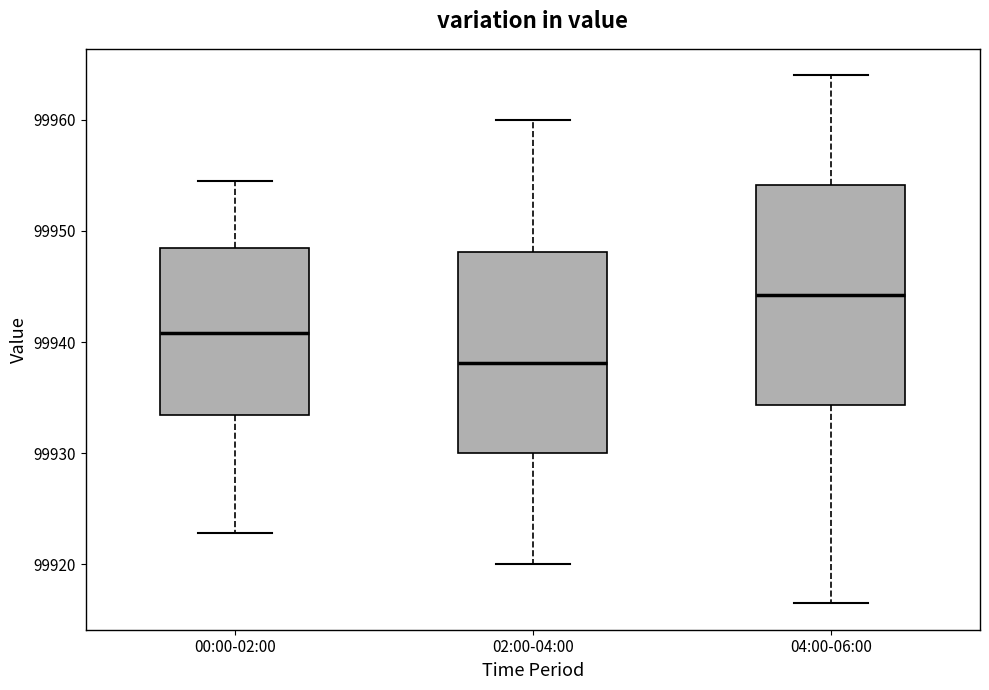

Reading left to right, transcribe this box plot: for each box, give where its median line is, the range the box spans, and where its two whiskers end, as read against the y-axis. The values are not printed on the chart, so give them approximately, as read against the axis.

00:00-02:00: median 99941, box 99933 to 99948, whiskers 99923 to 99955
02:00-04:00: median 99938, box 99930 to 99948, whiskers 99920 to 99960
04:00-06:00: median 99944, box 99934 to 99954, whiskers 99917 to 99964